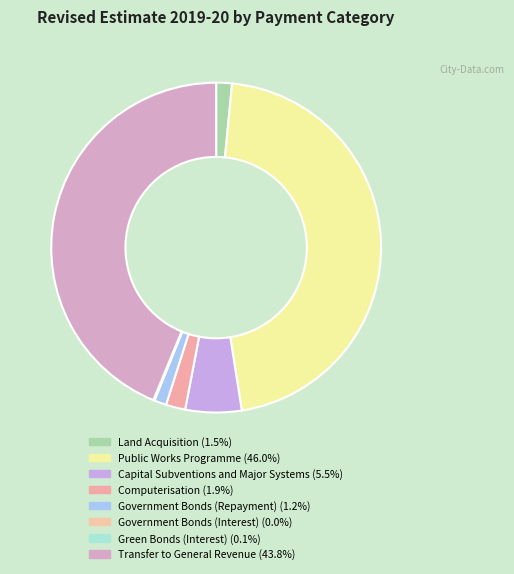

To the nearest percent, what percentage of the pie is Capital Subventions and Major Systems?

5%